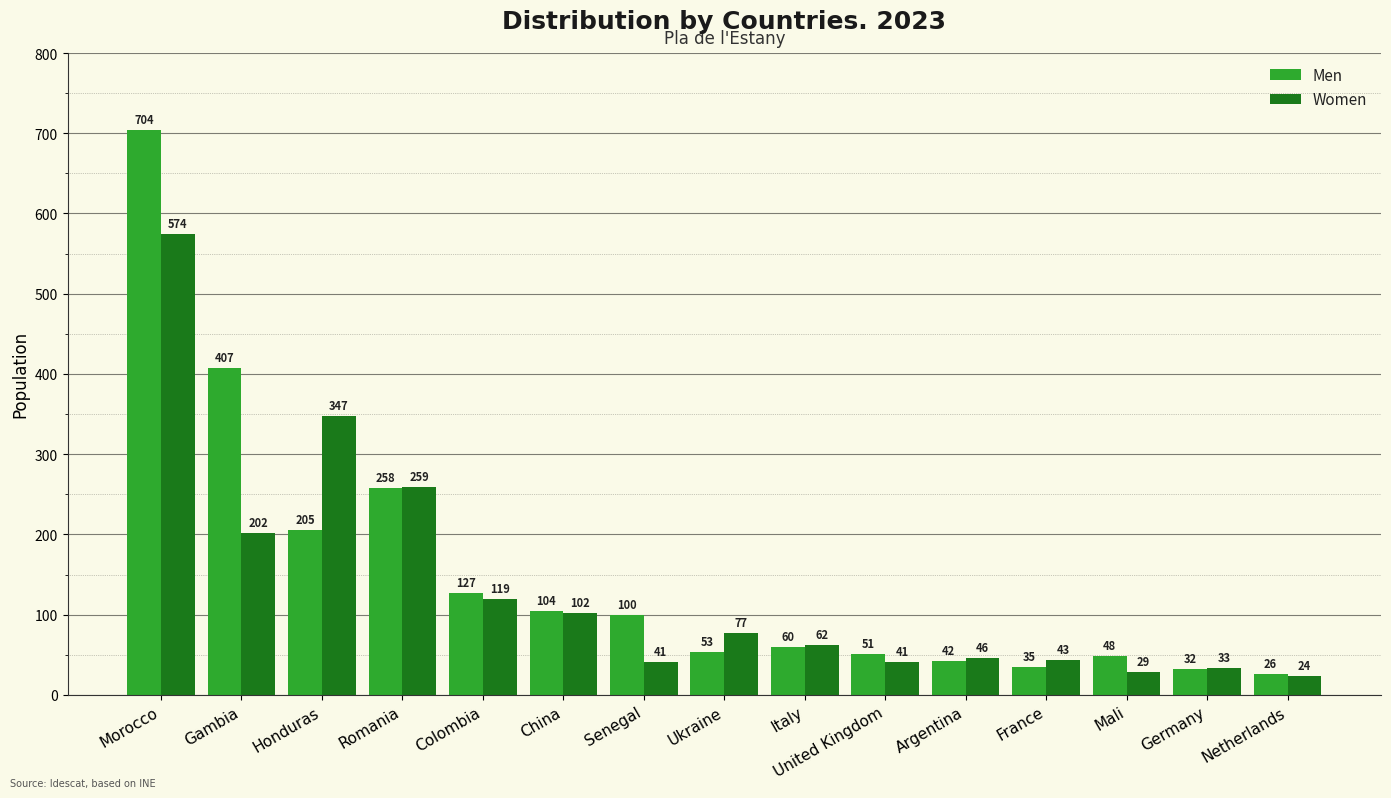

Which series has the largest total across all categories?

Men